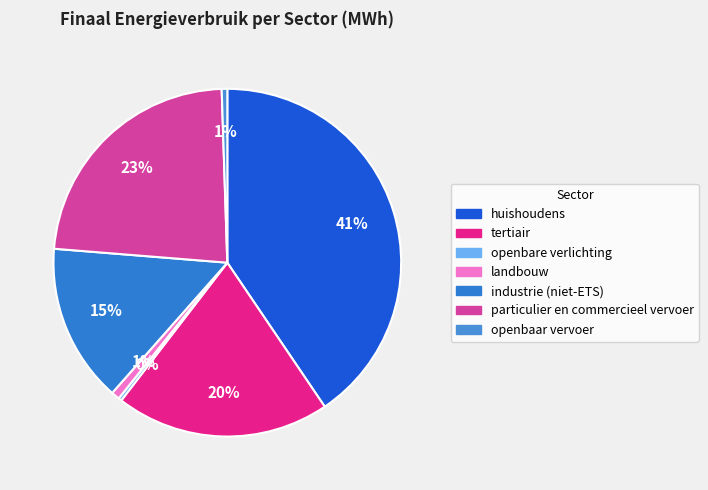

Which has a higher value, openbare verlichting or tertiair?

tertiair